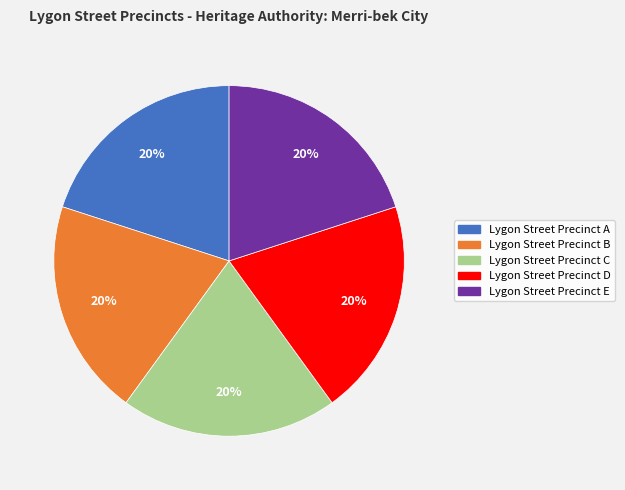

Is there a majority slice in this chart?

No